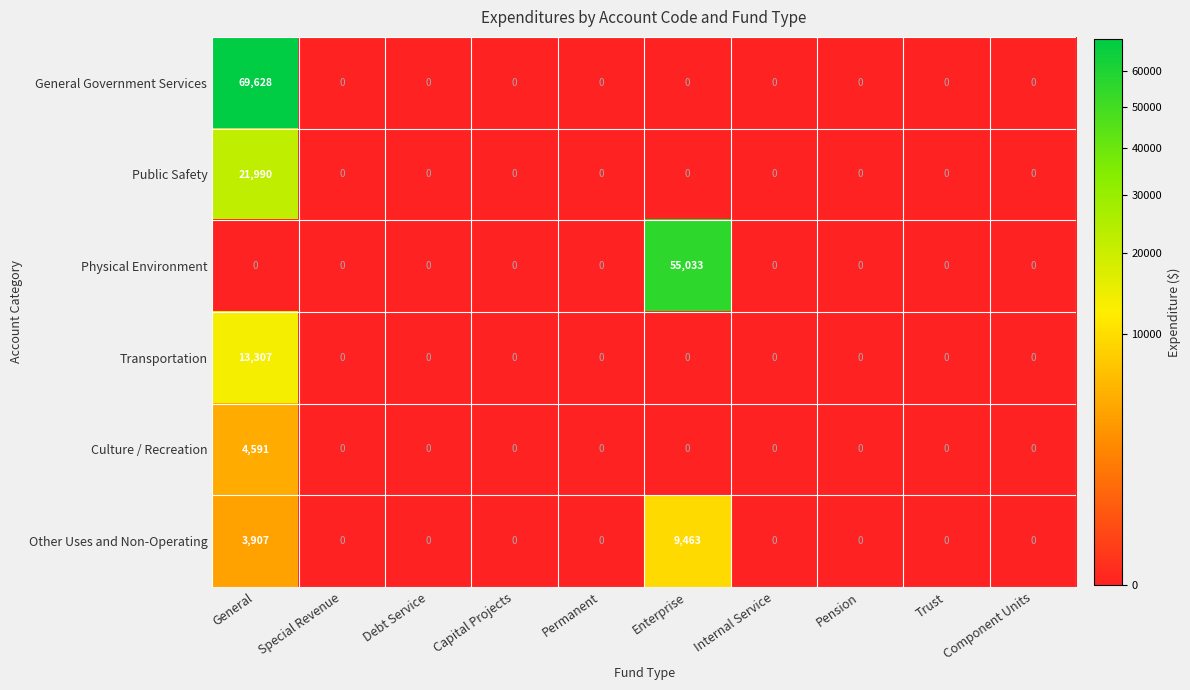

What is the average value of the Transportation series?

1331